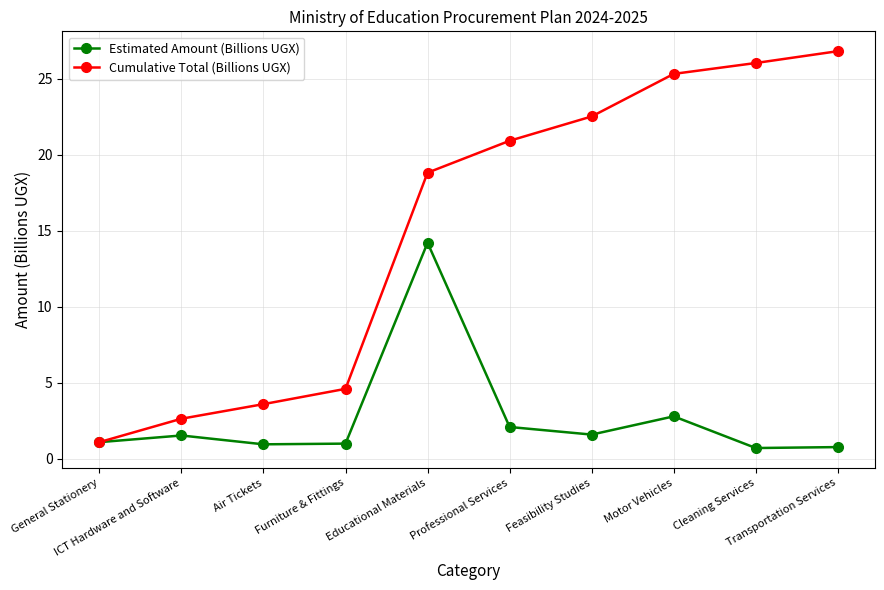

How many lines are shown in the chart?

2